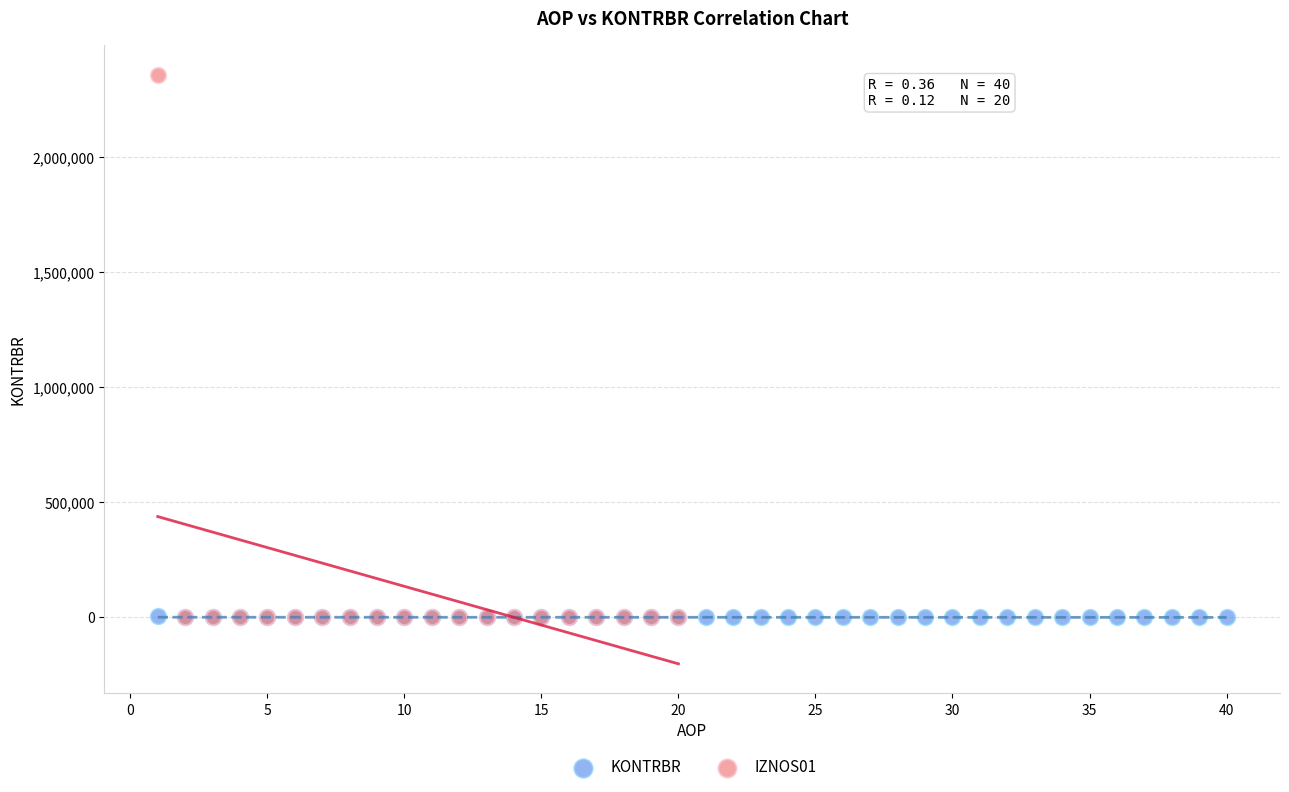

Which series reaches the maximum Y coordinate?

IZNOS01